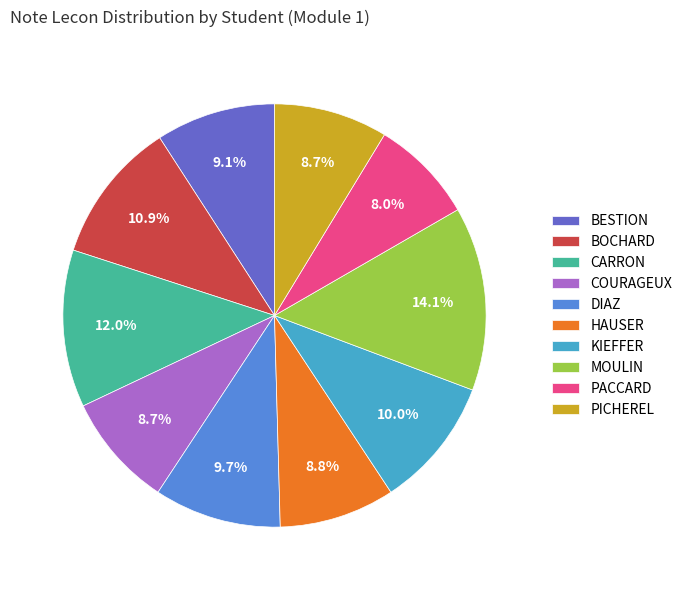

To the nearest percent, what is the difference between the largest and smallest slice percentages?

6%